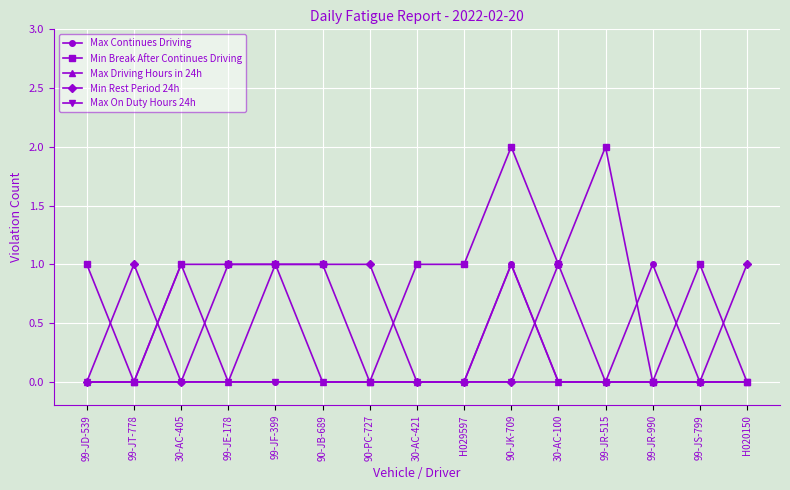

Reading right to left, transcribe all the data shown in this chart.

Max Continues Driving: 0	0	1	0	0	1	0	0	0	0	0	0	0	0	0
Min Break After Continues Driving: 0	1	0	2	1	2	1	1	0	1	1	1	1	0	1
Max Driving Hours in 24h: 0	0	0	0	0	1	0	0	0	0	1	0	1	0	0
Min Rest Period 24h: 1	0	0	0	1	0	0	0	1	1	1	1	0	1	0
Max On Duty Hours 24h: 0	0	0	0	0	0	0	0	0	0	0	0	0	0	0